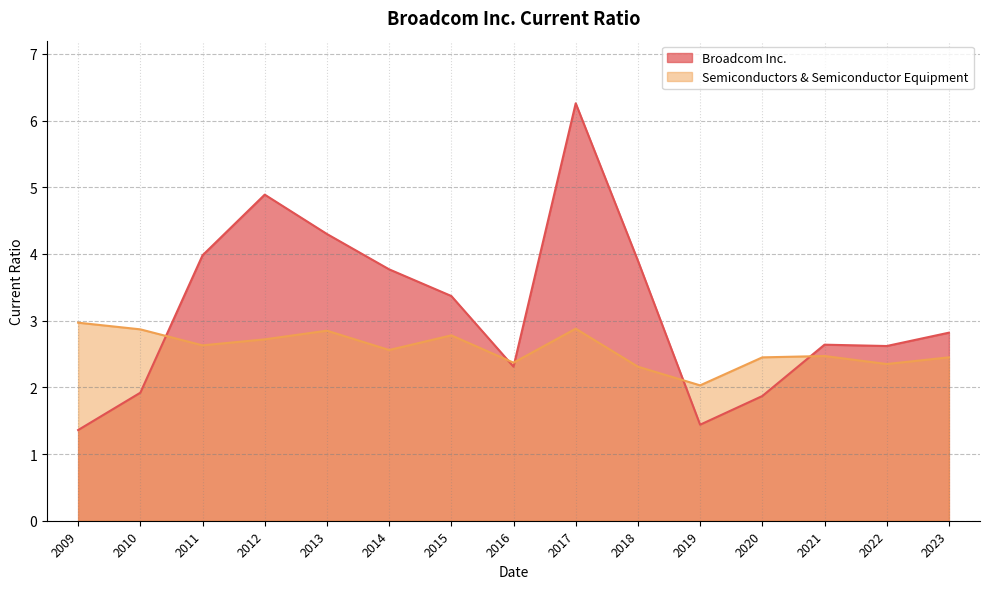

Reading right to left, extract all data points from this chart.

Broadcom Inc.: 2.8	2.6	2.6	1.9	1.4	3.9	6.3	2.3	3.4	3.8	4.3	4.9	4.0	1.9	1.4
Semiconductors & Semiconductor Equipment: 2.5	2.4	2.5	2.5	2.0	2.3	2.9	2.4	2.8	2.6	2.9	2.7	2.6	2.9	3.0